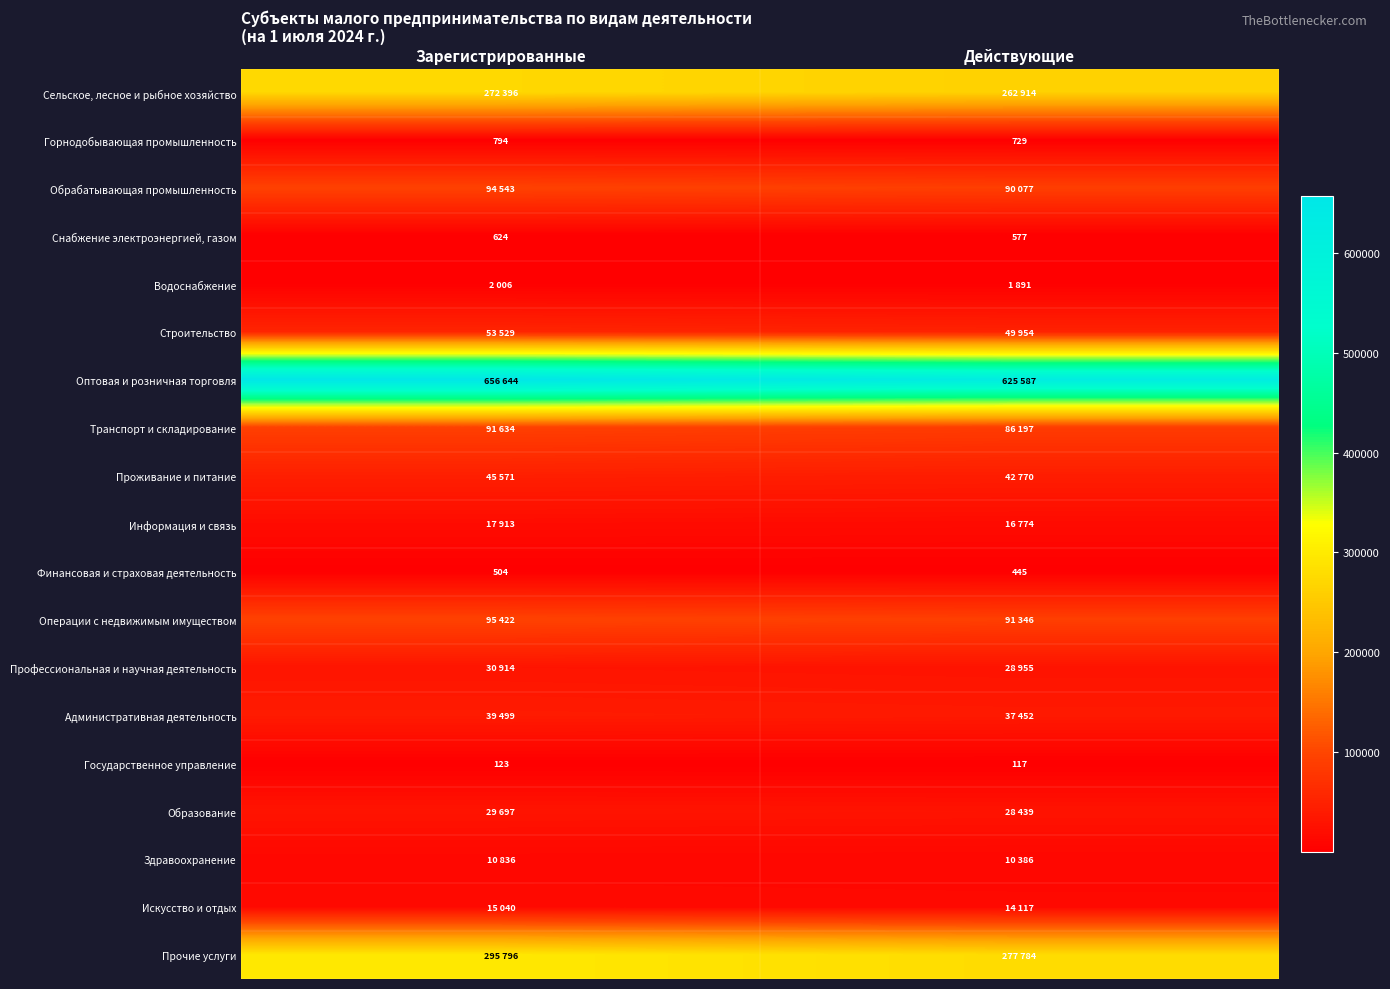

At which category is the sum across all series the highest?

Зарегистрированные